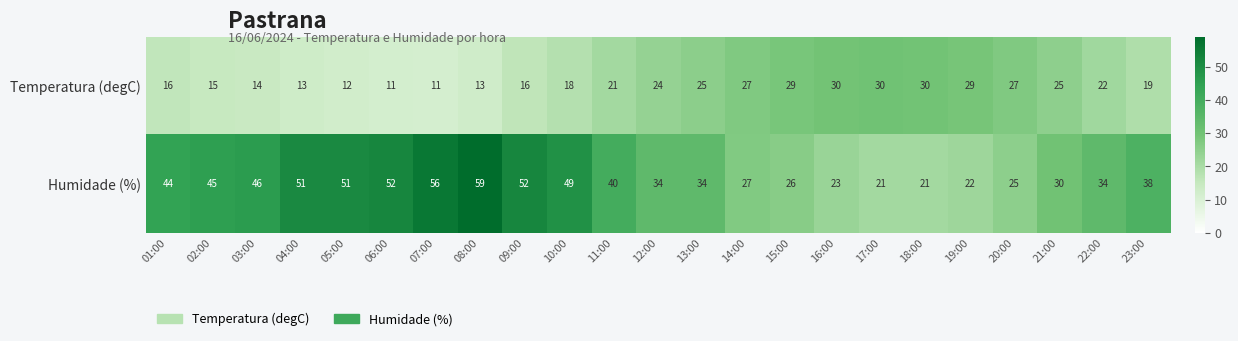

Rank the series at 01:00 from highest to lowest value.

Humidade (%), Temperatura (degC)